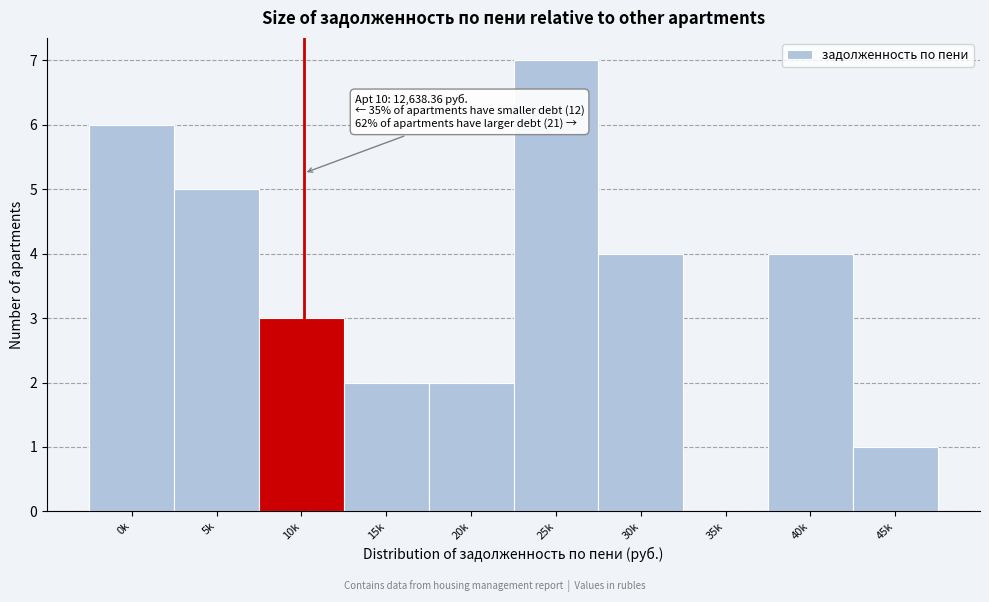

Reading left to right, list all the values displayed in this chart.

0k=6	5k=5	10k=3	15k=2	20k=2	25k=7	30k=4	35k=0	40k=4	45k=1